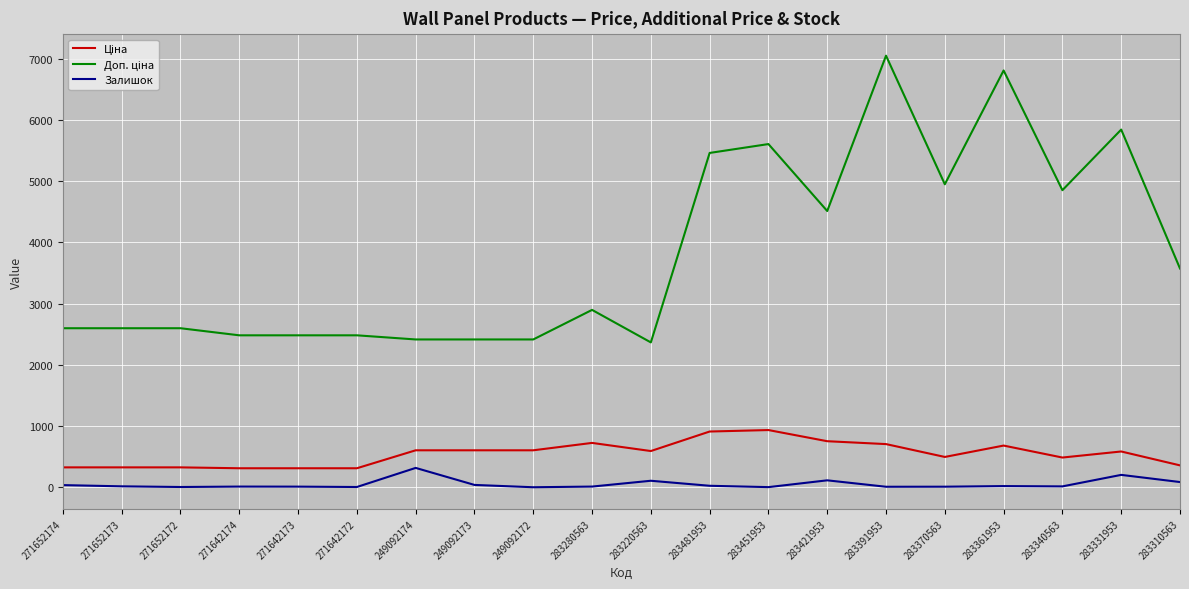

What is the difference between the maximum and minimum values in the Залишок series?

316.0